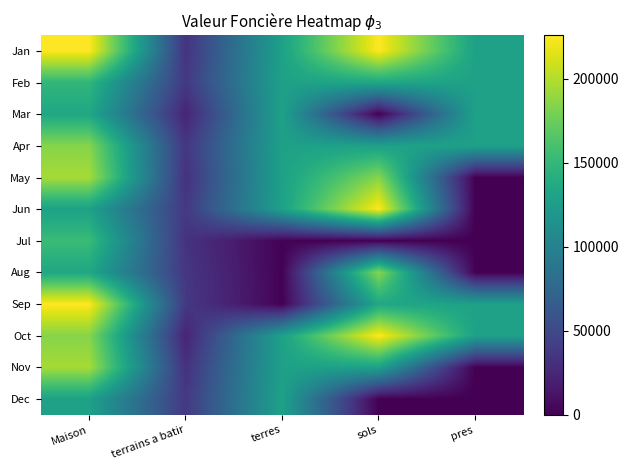

How many data points does each series have?

5